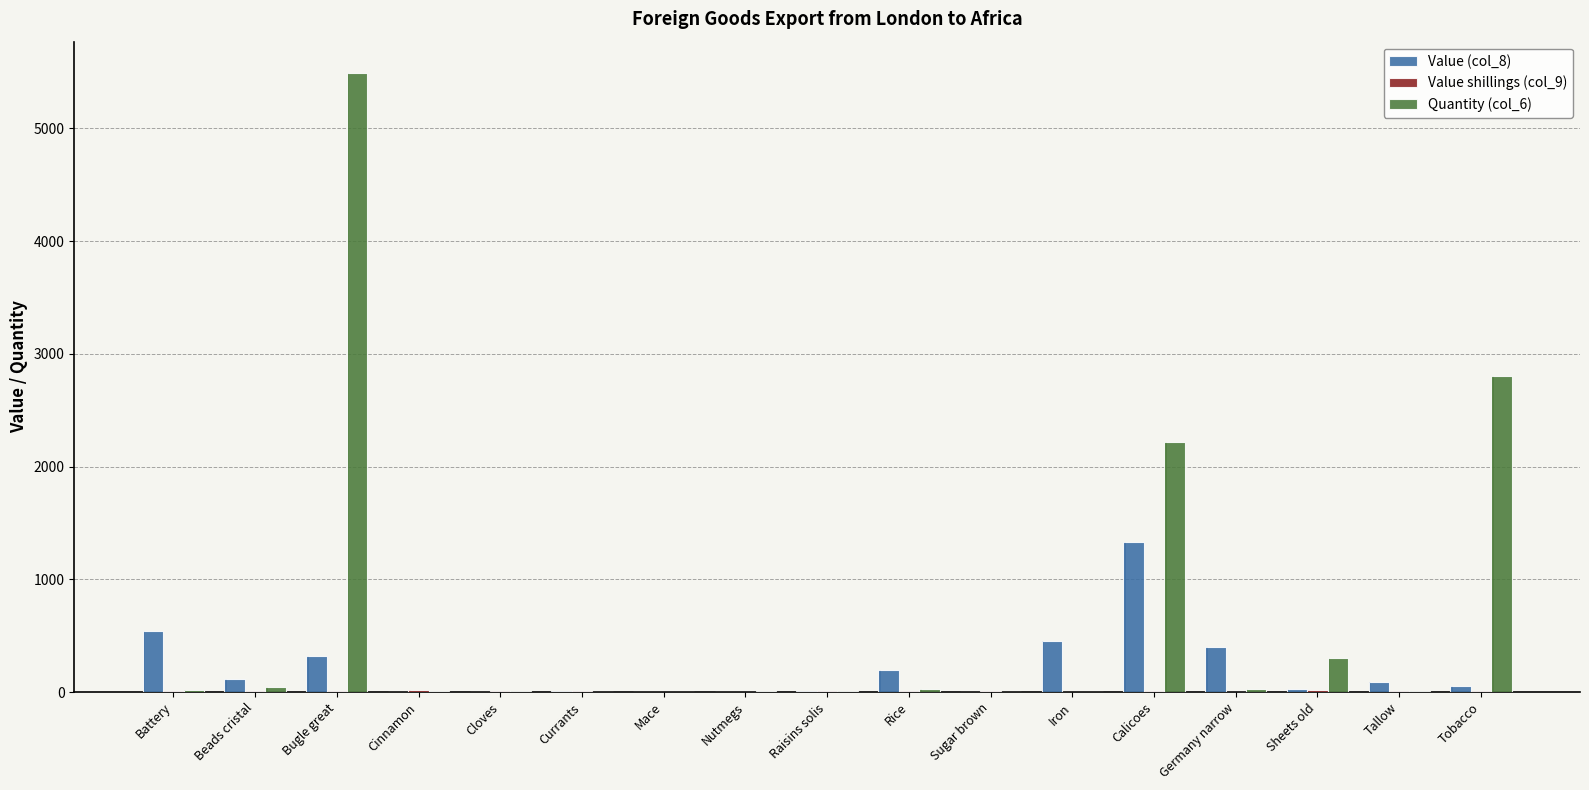

What position from the left is Tallow?

16